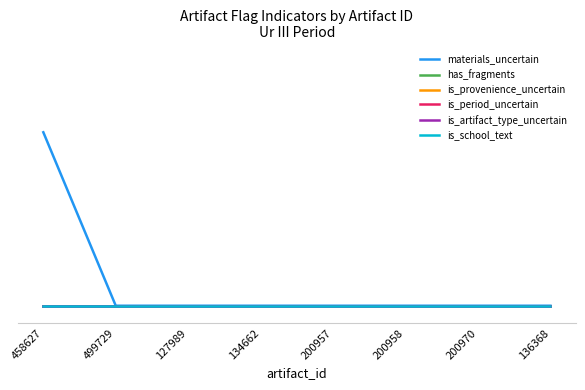

Is this an area chart (filled region under the line)?

No